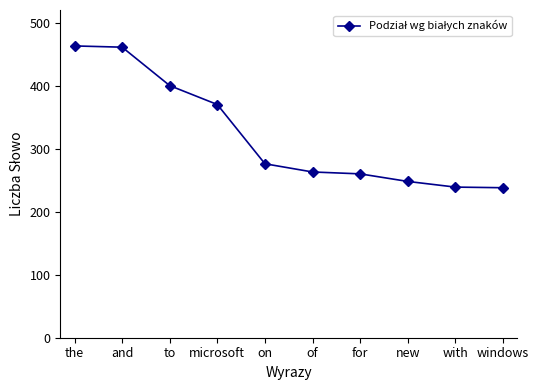

How many values are below 276?

5